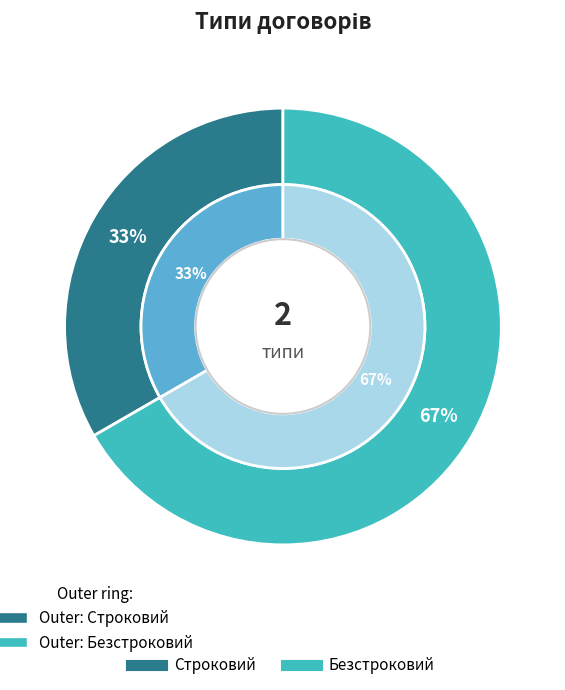

Rank the categories by value from lowest to highest.

Строковий, Безстроковий